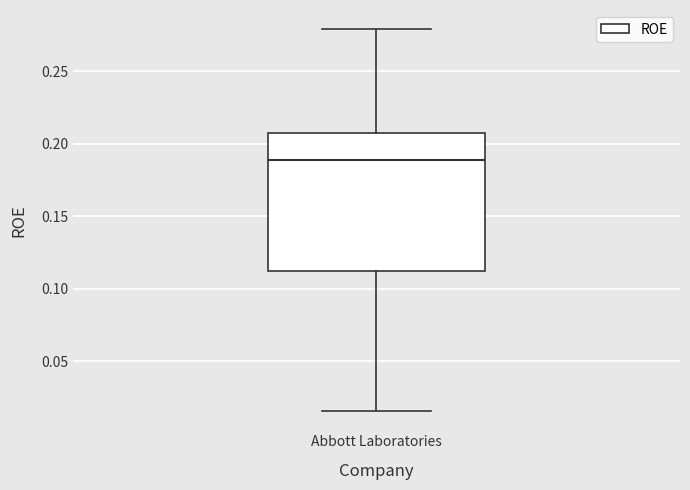

Where does the median line of the box for Abbott Laboratories sit on the y-axis? The values are not printed on the chart, so give them approximately, as read against the axis.

0.190